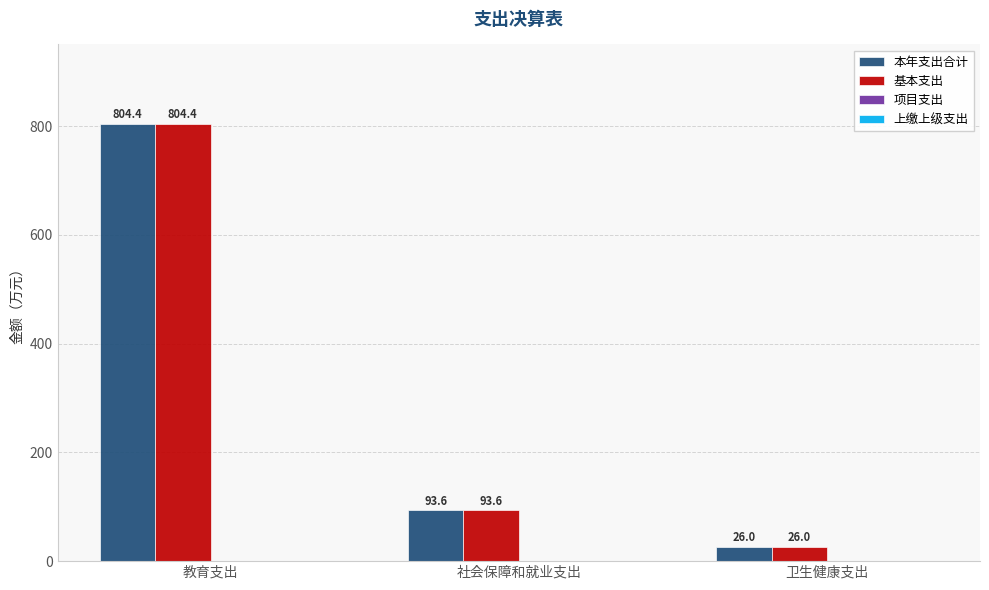

How many bars are there in each group?

2